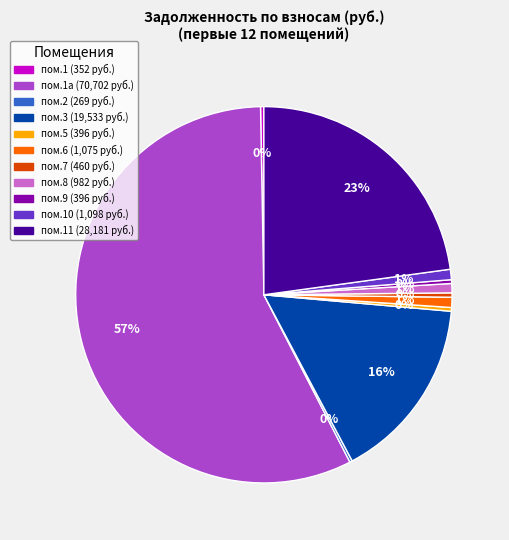

To the nearest percent, what is the average slice percentage?

9%